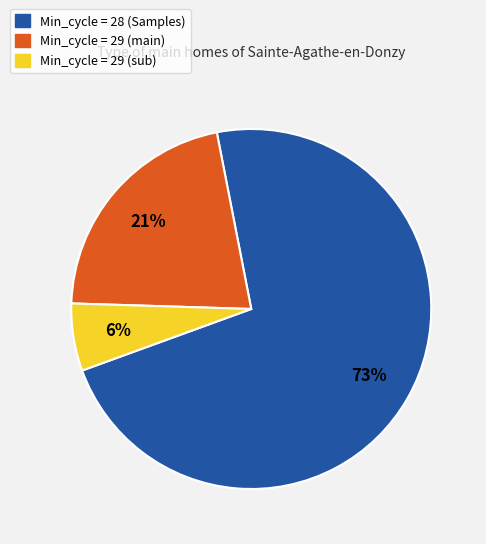

Does any single category account for the majority?

Yes